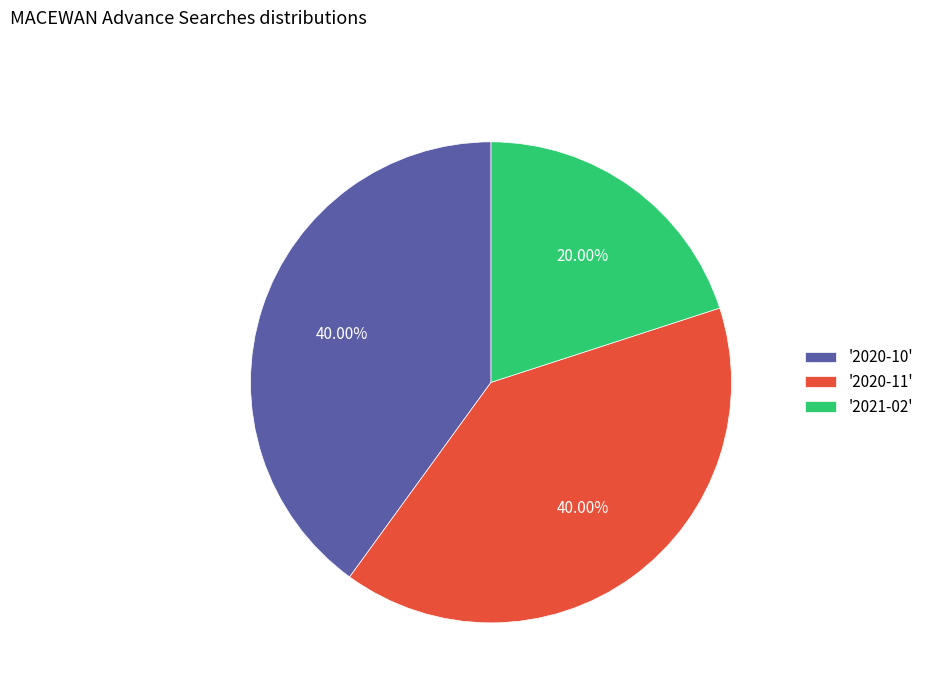

To the nearest percent, what is the difference between the largest and smallest slice percentages?

20%